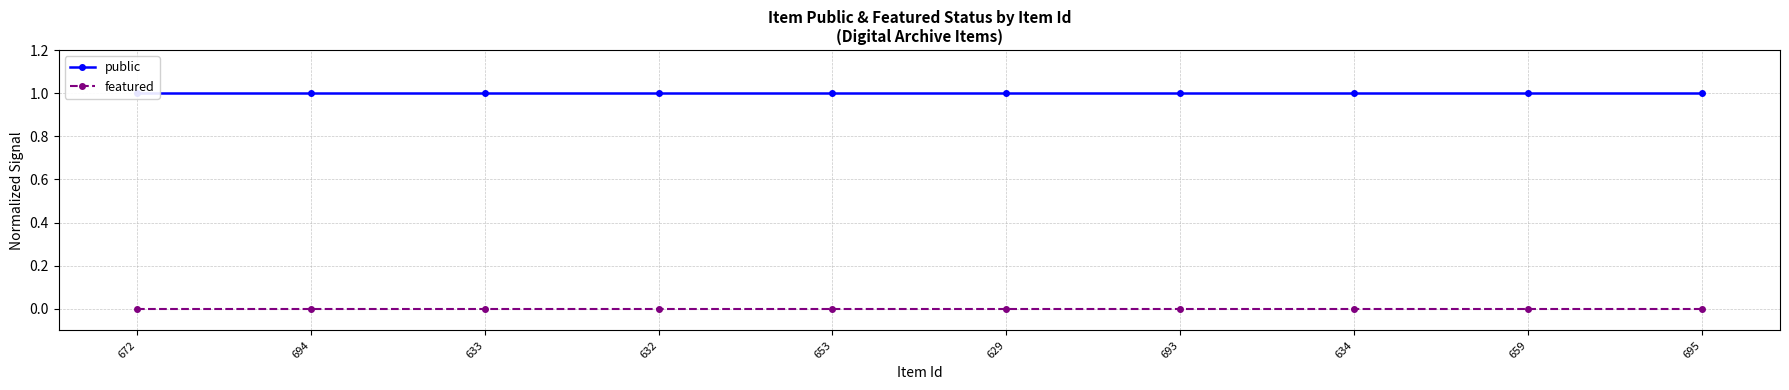

True or false: public and featured cross at least once.

False